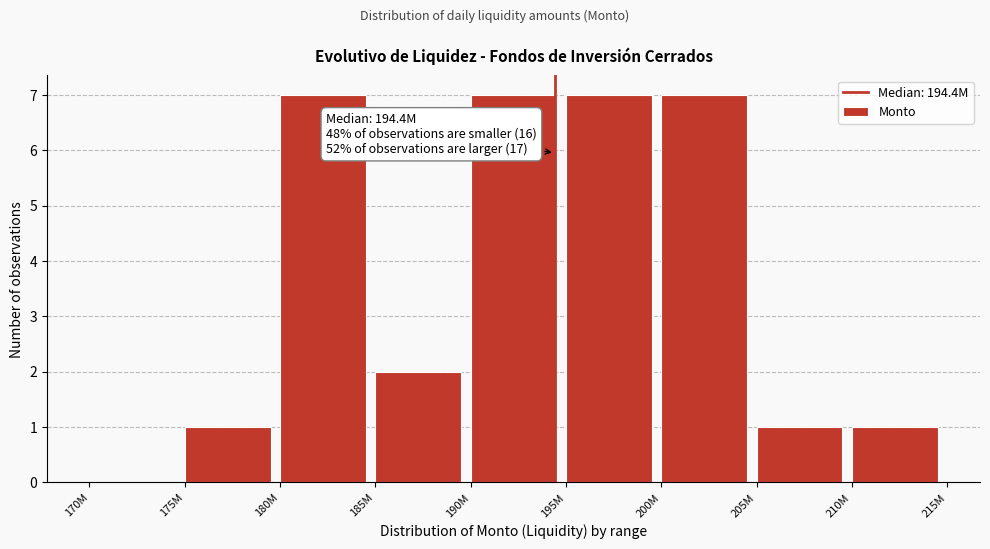

Reading right to left, transcribe all the data shown in this chart.

210M=1	205M=1	200M=7	195M=7	190M=7	185M=2	180M=7	175M=1	170M=0